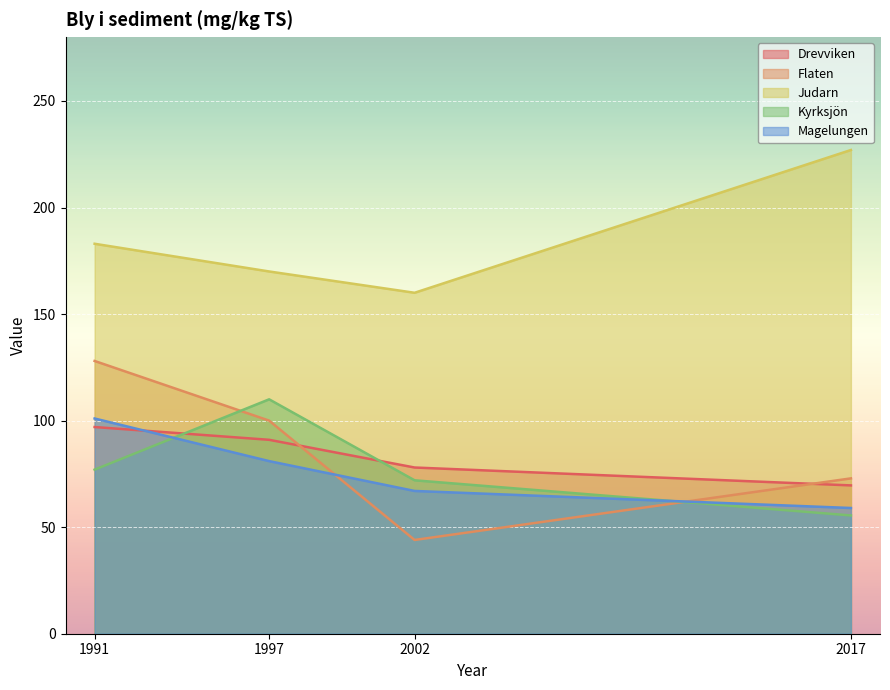

Which series has the largest range (max minus min)?

Flaten